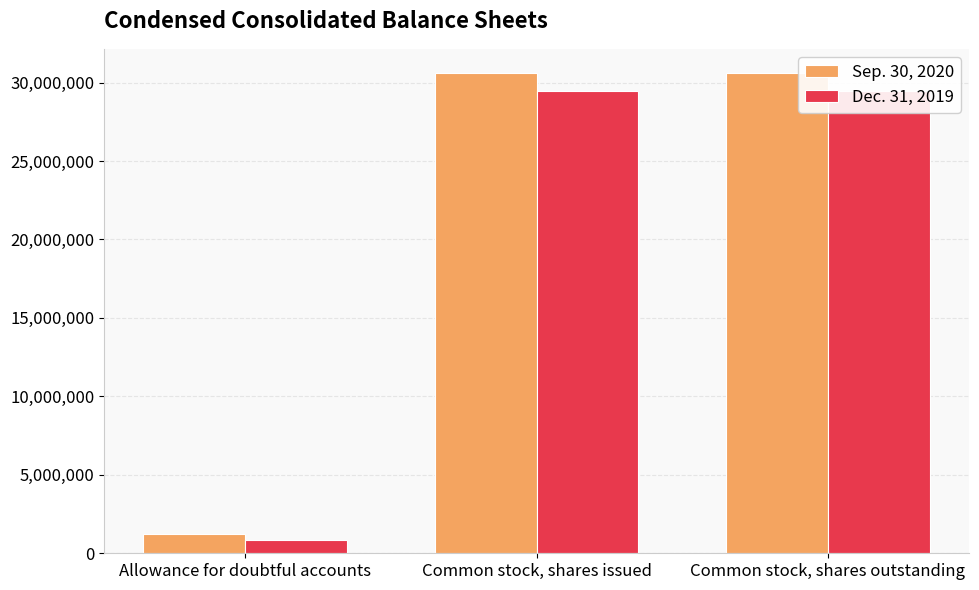

What is the smallest value displayed?

859000